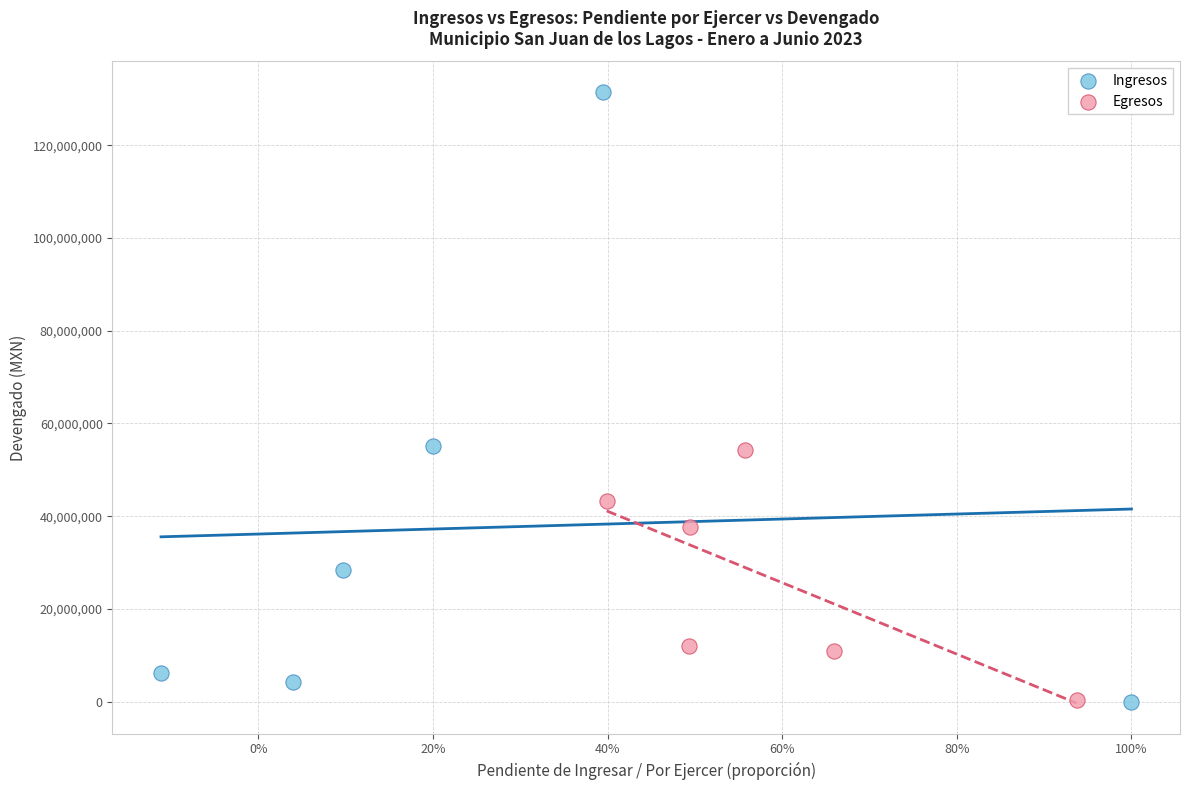

Which series reaches the maximum Y coordinate?

Ingresos